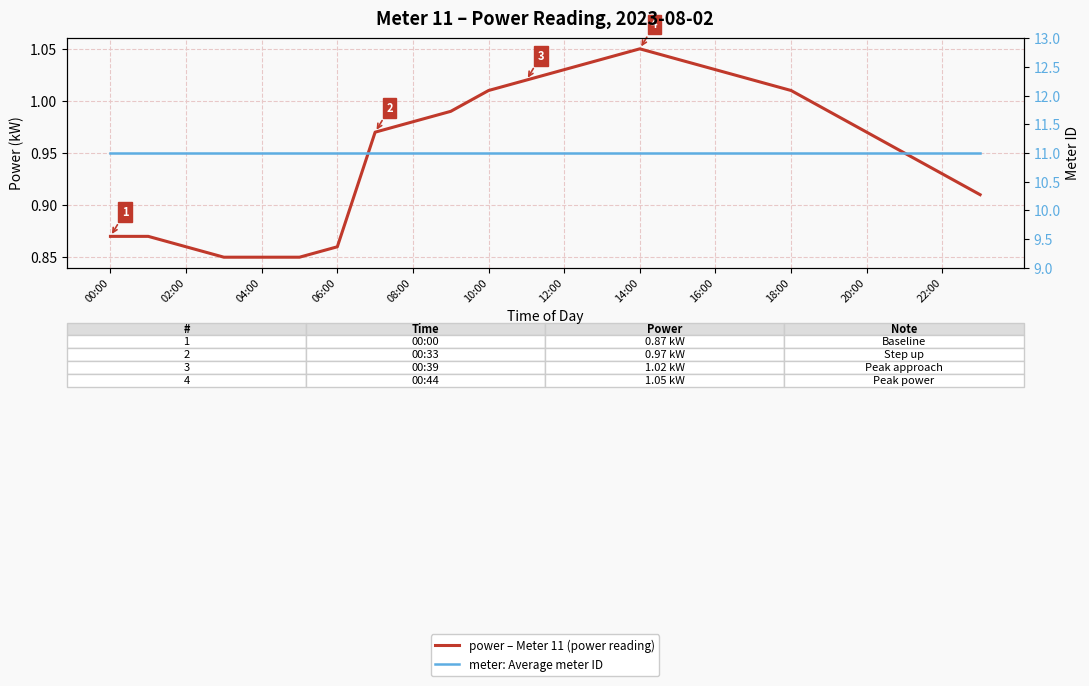

Which label corresponds to the largest value in the chart?

00:00